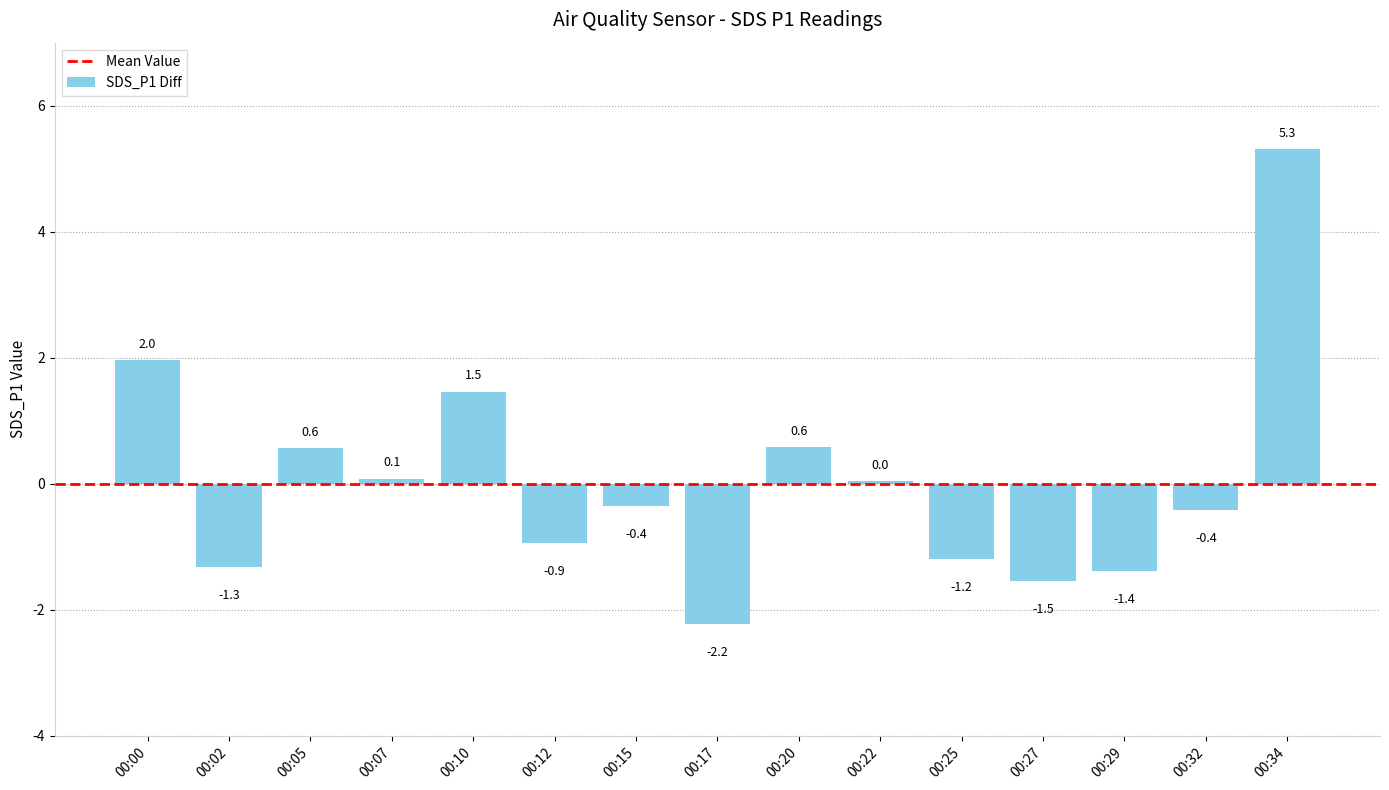

What is the maximum value shown in the chart?

5.3